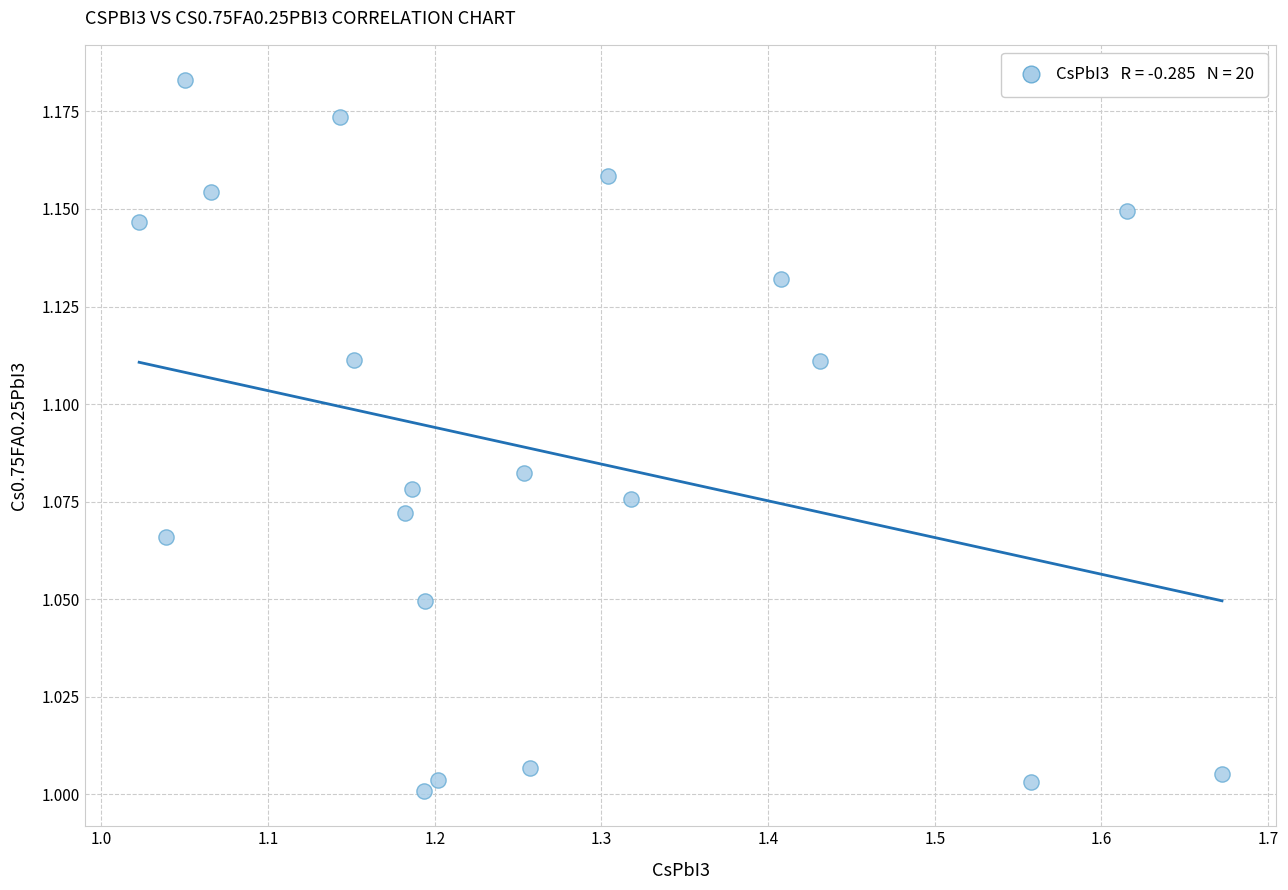

Count the number of points in this scatter plot.

20